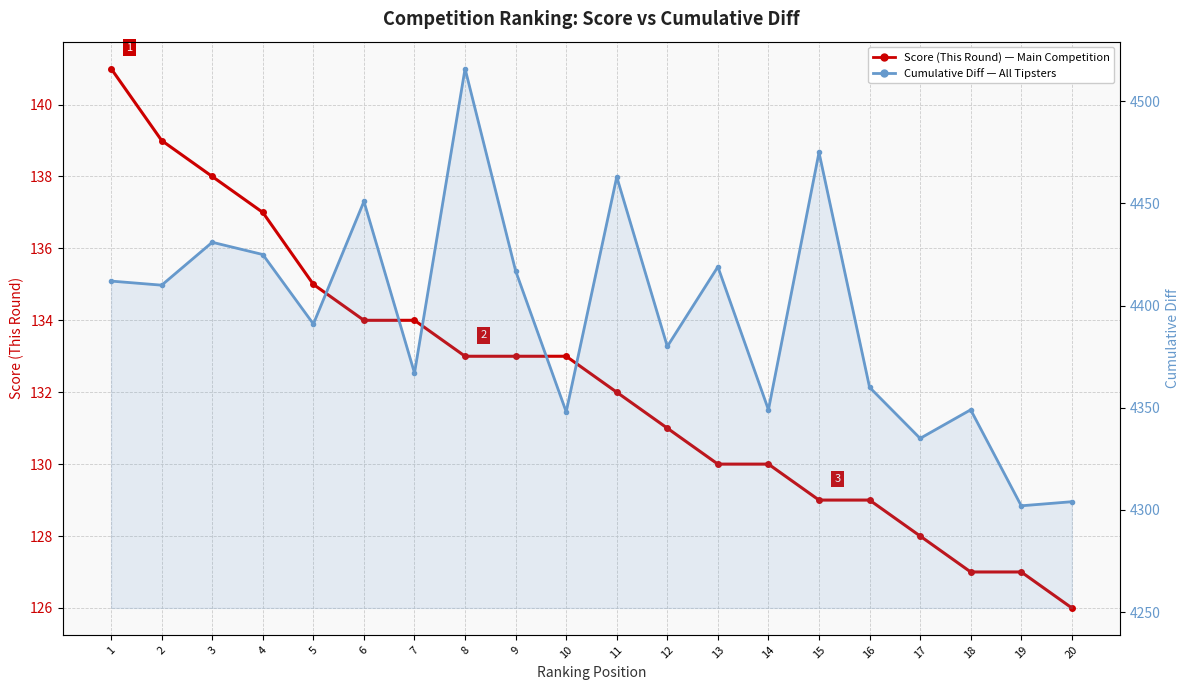

At which category is the sum across all series the highest?

8